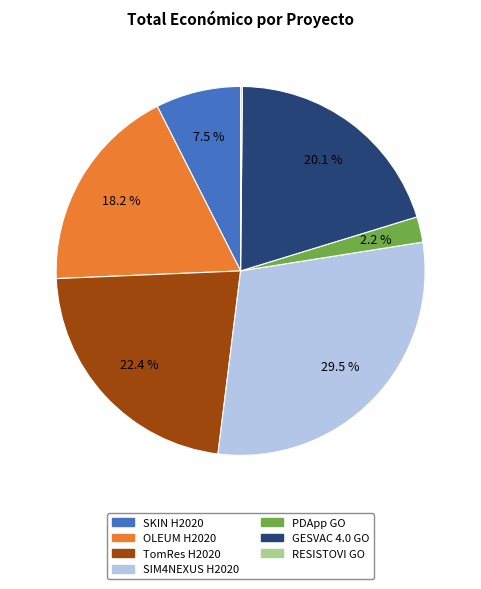

What is the largest slice in the pie chart?

SIM4NEXUS H2020